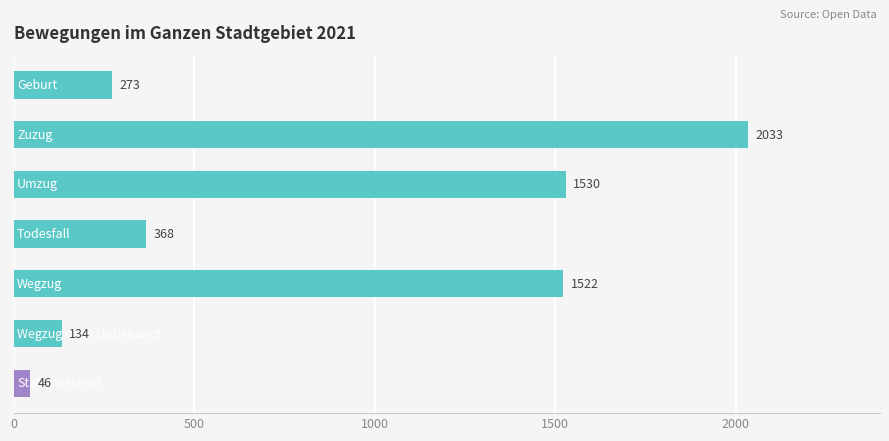

What is the minimum value shown in the chart?

46